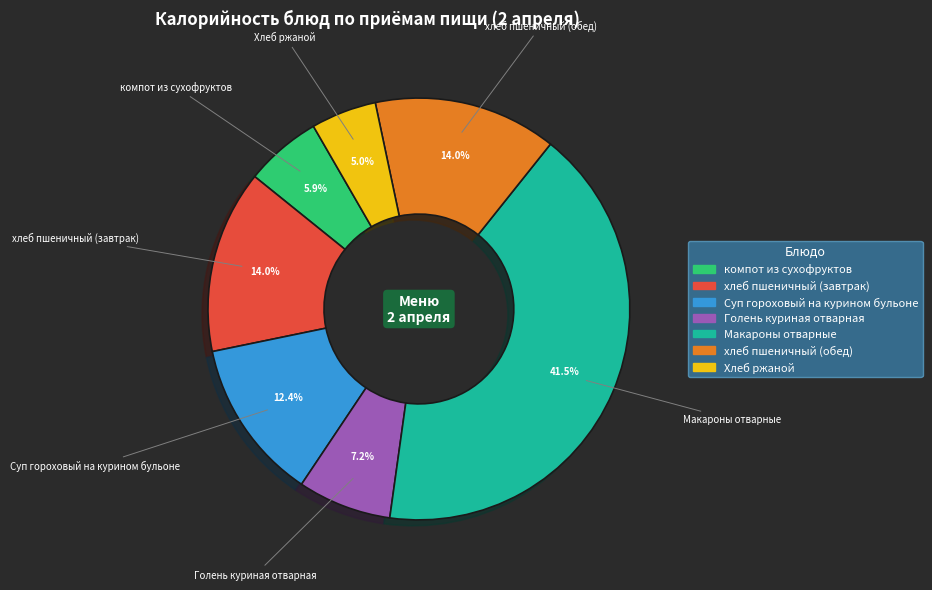

What percentage is the Голень куриная отварная slice, to the nearest percent?

7%